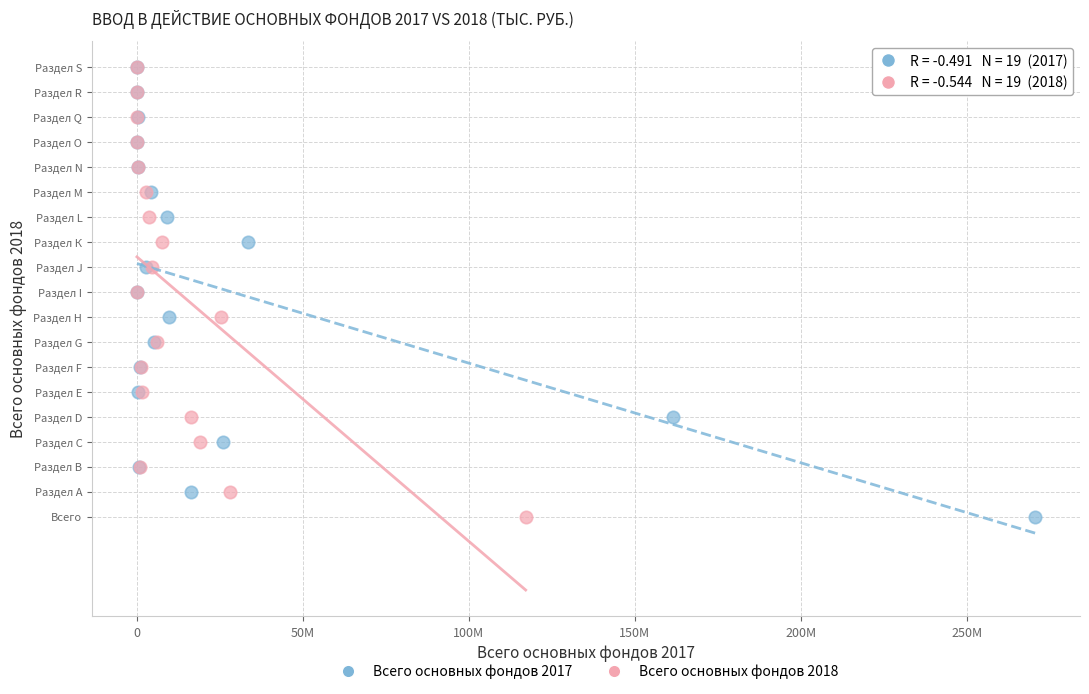

What are all the series names shown in the legend?

Всего основных фондов 2017, Всего основных фондов 2018